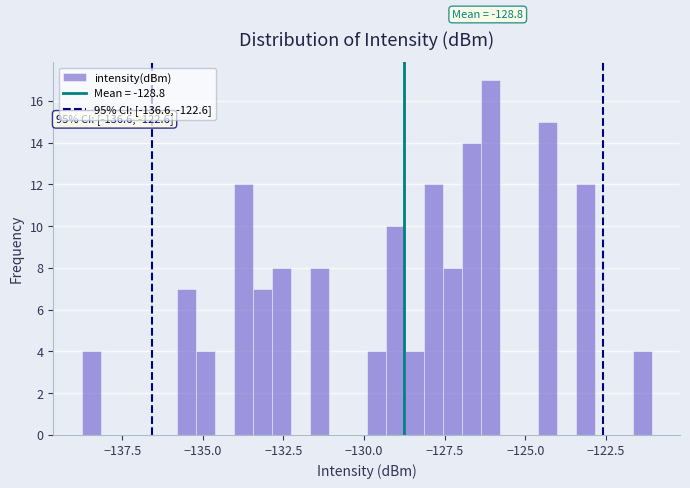

Read against the x-axis, roughly where is the centre of the tallest bar?

-126.0